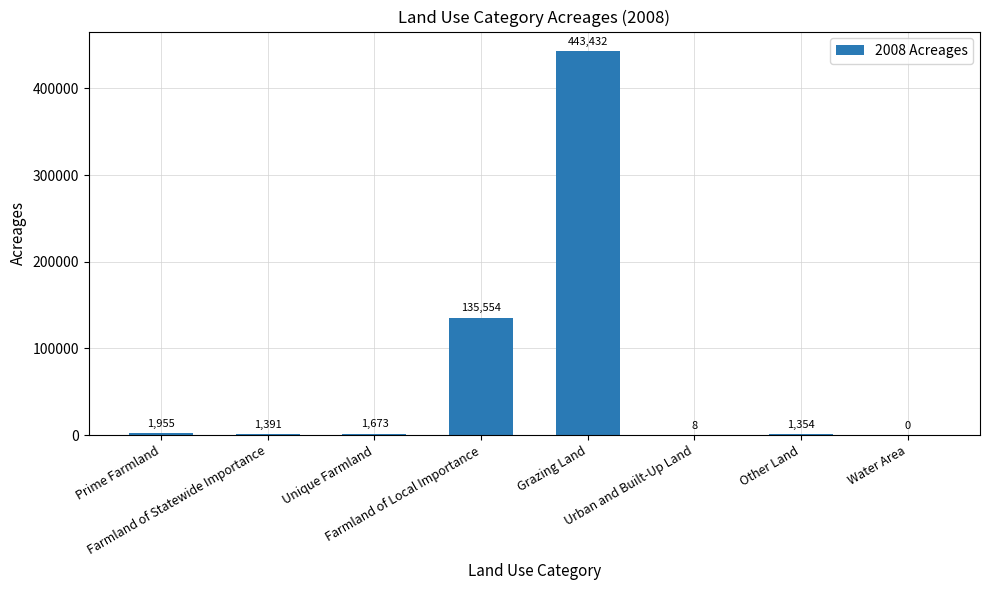

How many series are shown in this chart?

1